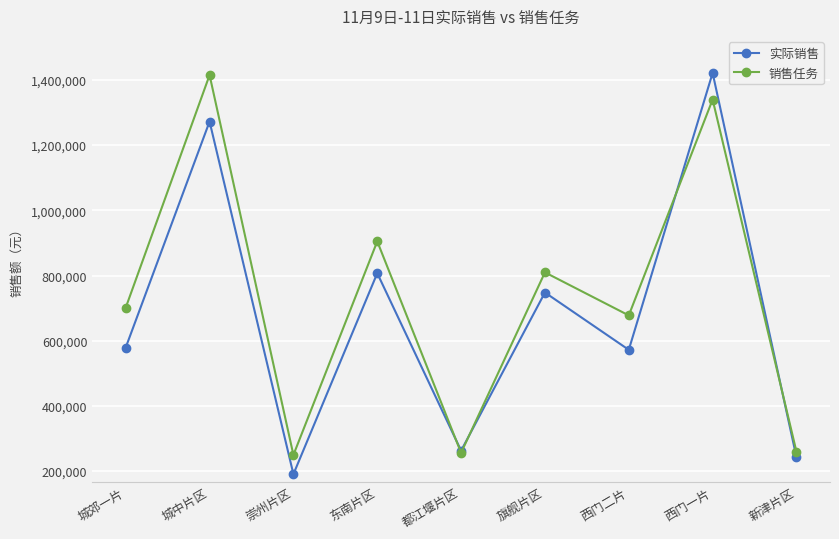

Count the number of categories in the chart.

9